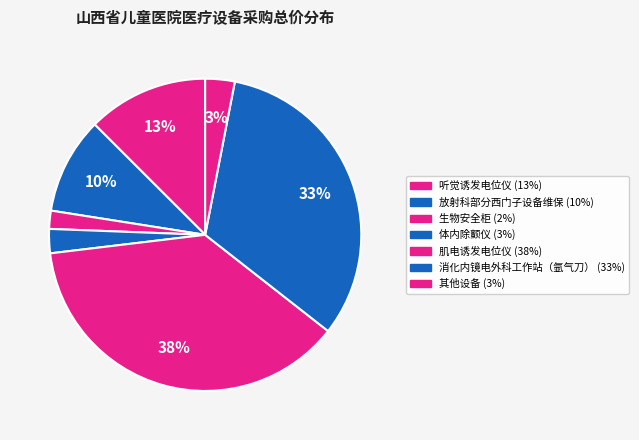

How many slices are in this pie chart?

7